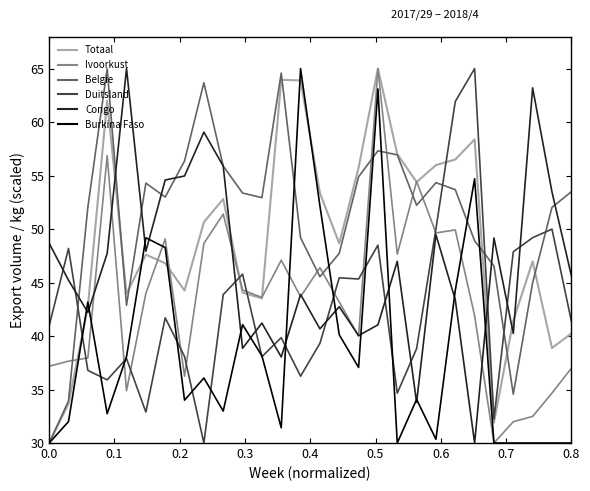

What is the lowest value of the Totaal series?

30.0